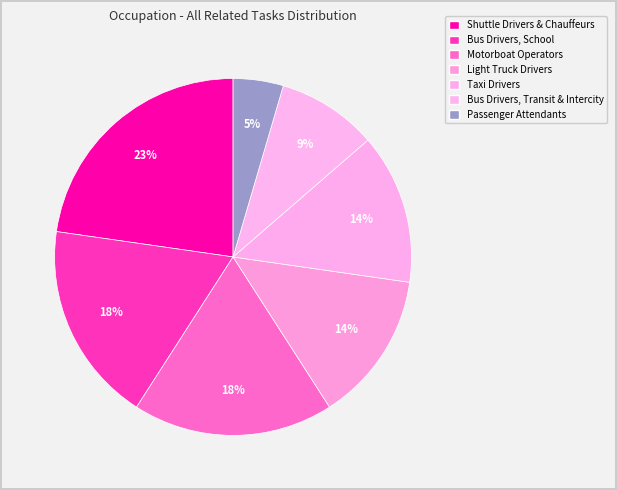

Does Taxi Drivers represent more than half of the total?

No